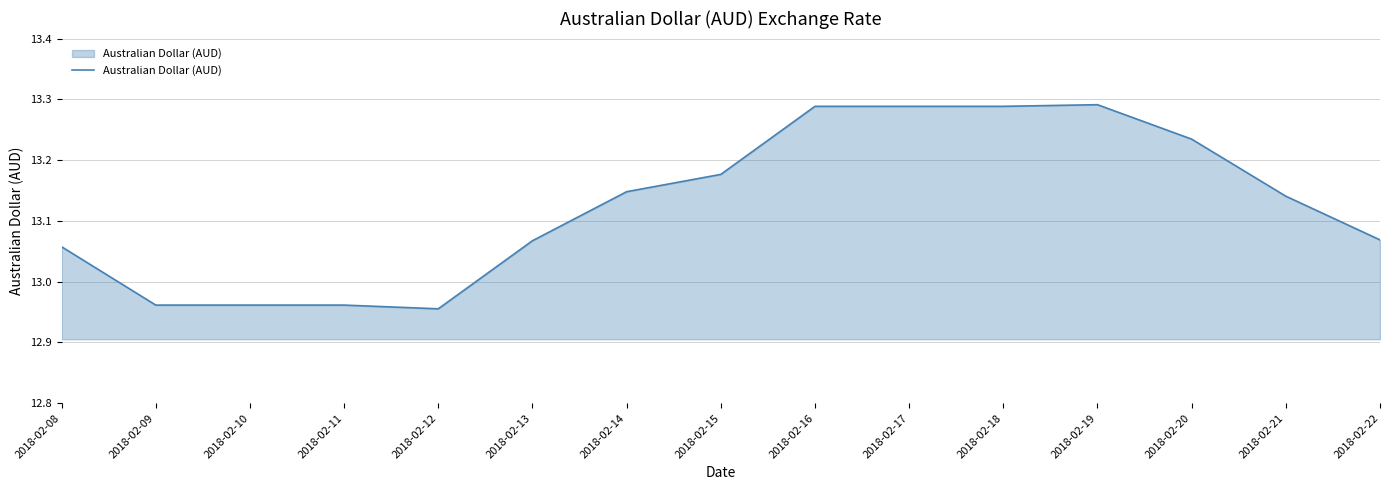

How many lines are shown in the chart?

1